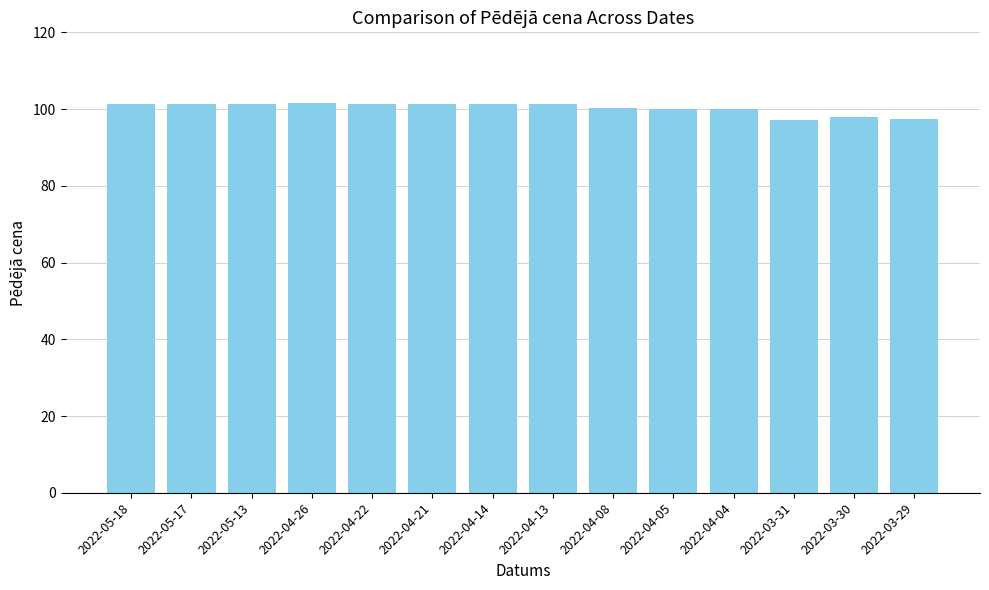

What is the maximum value shown in the chart?

101.5